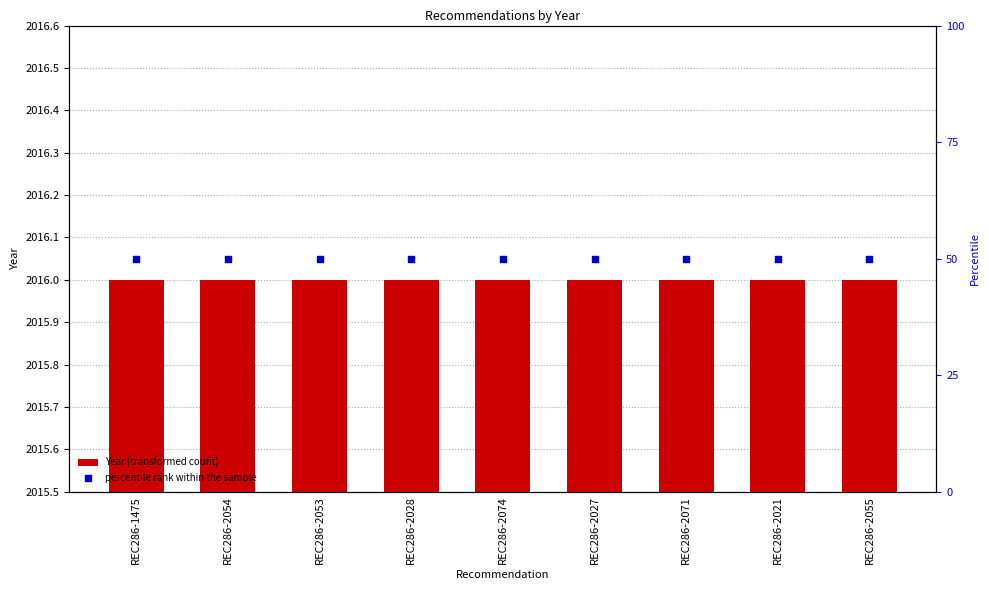

At which category is the sum across all series the highest?

REC286-1475